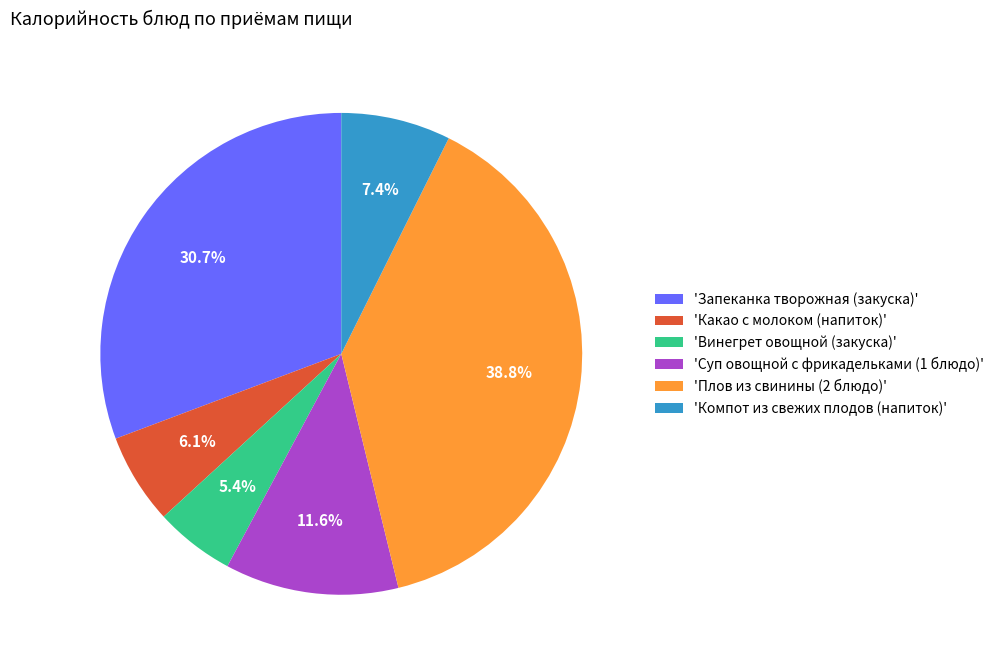

Does 'Винегрет овощной (закуска)' account for over 50% of the chart?

No